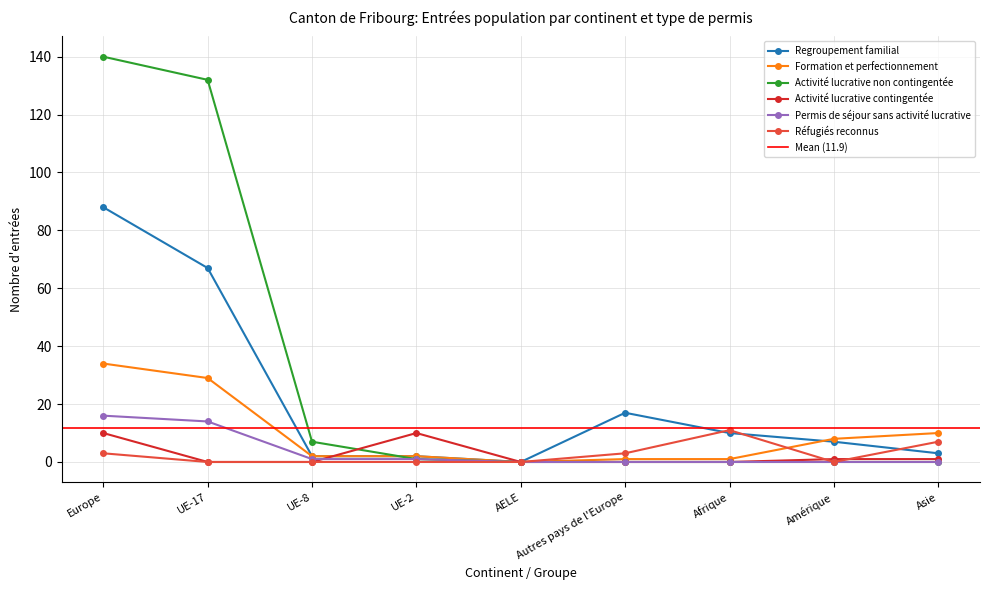

Is the value of Activité lucrative contingentée at UE-2 greater than the value of Réfugiés reconnus at Autres pays de l'Europe?

Yes